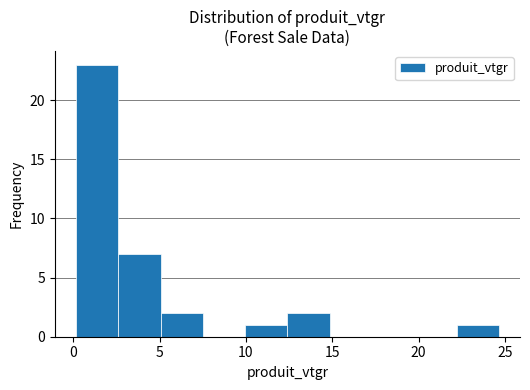

Which range on the x-axis has the tallest bar?

0.0 to 2.5